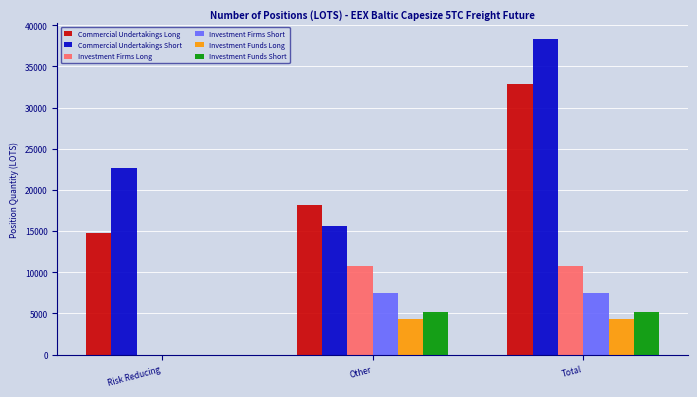

What is the sum of all Commercial Undertakings Short values?

76621.3